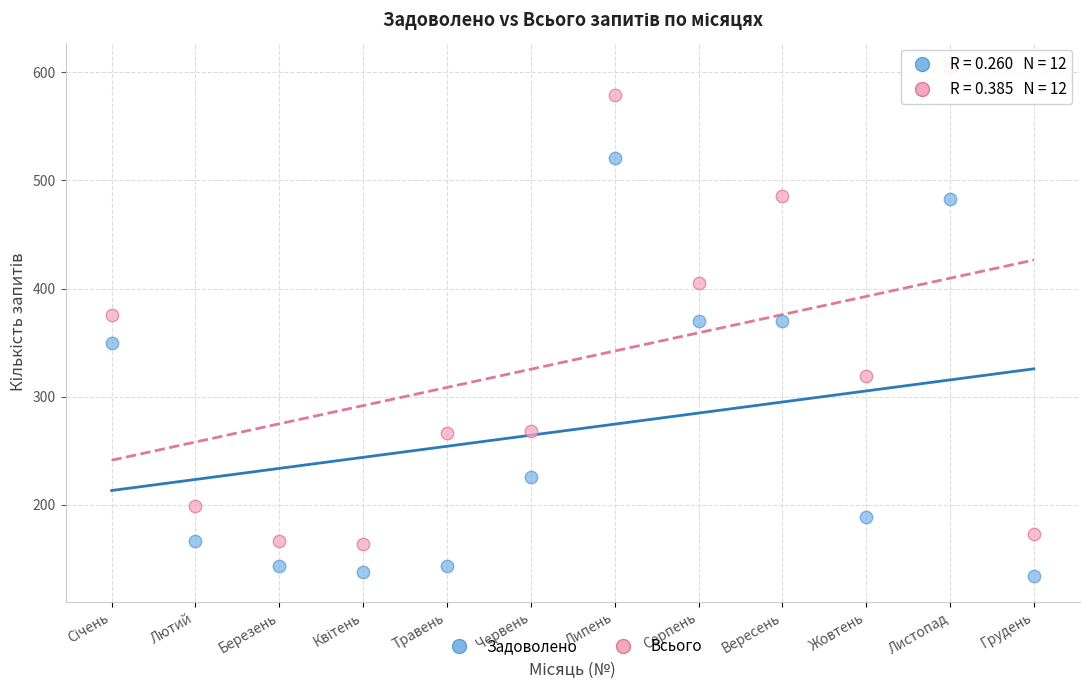

Which series has the largest Y range (max minus min)?

Всього